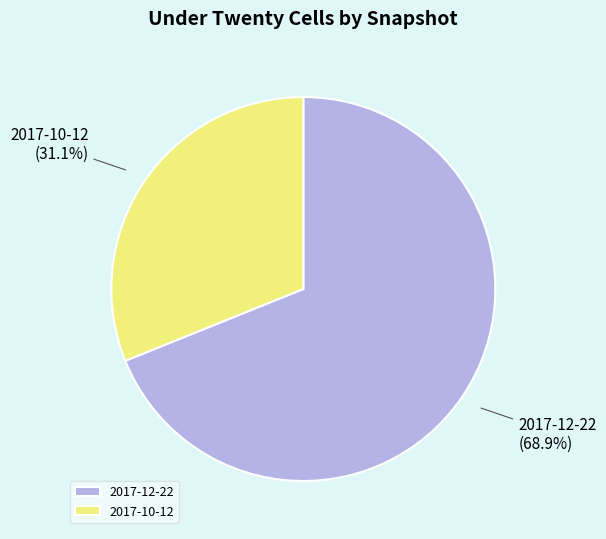

Which slice is the smallest?

2017-10-12